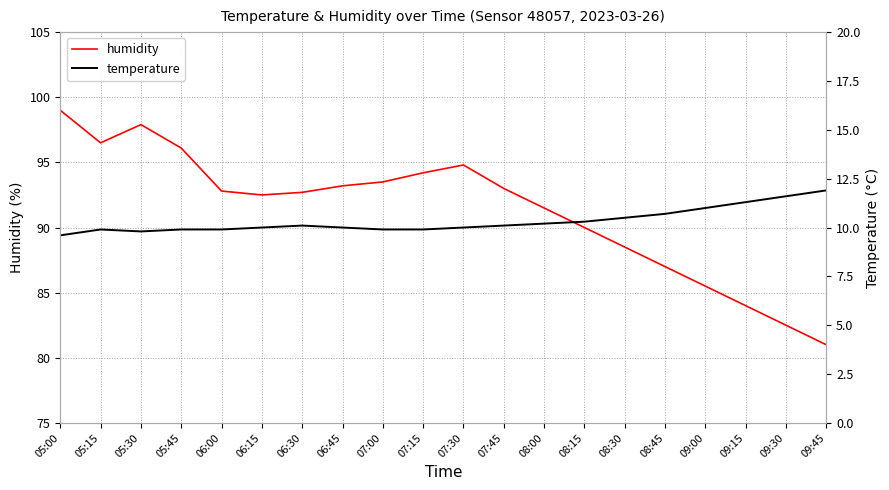

True or false: humidity has a value of 92.7 at 06:30.

True